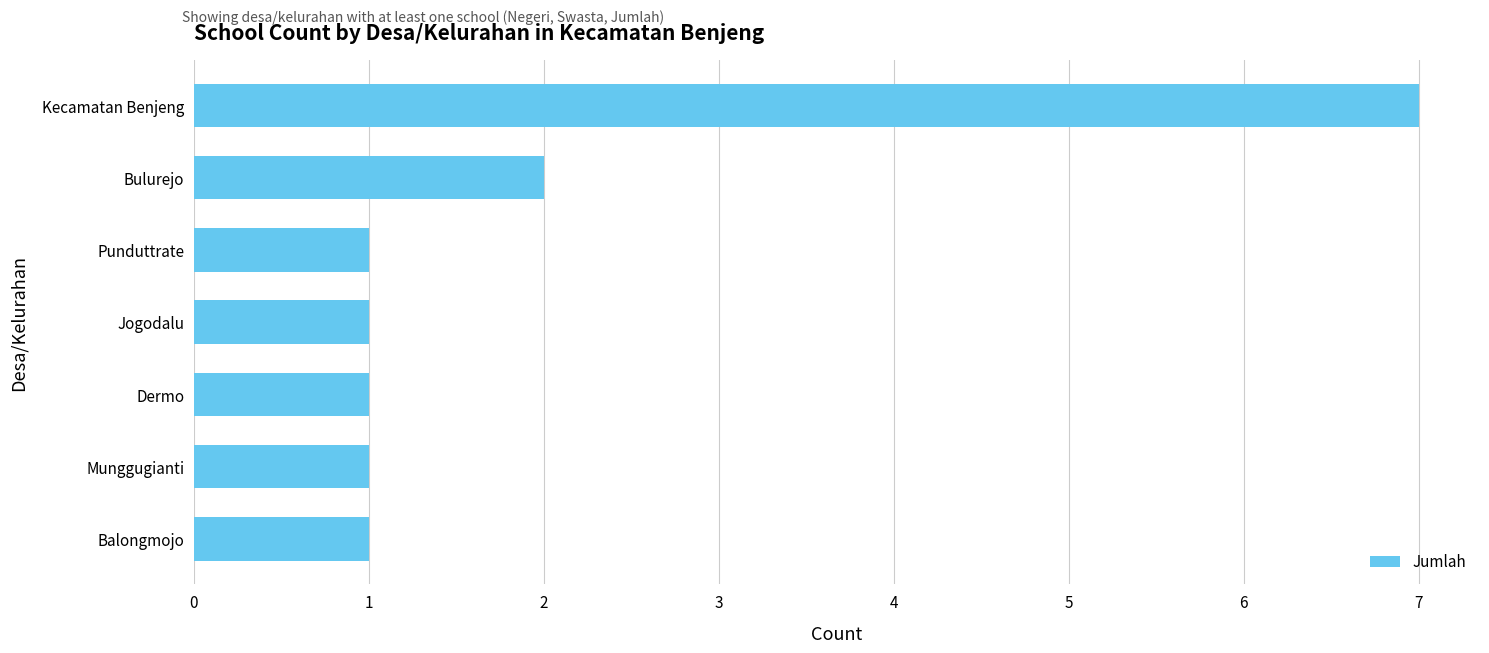

How many data points does each series have?

7